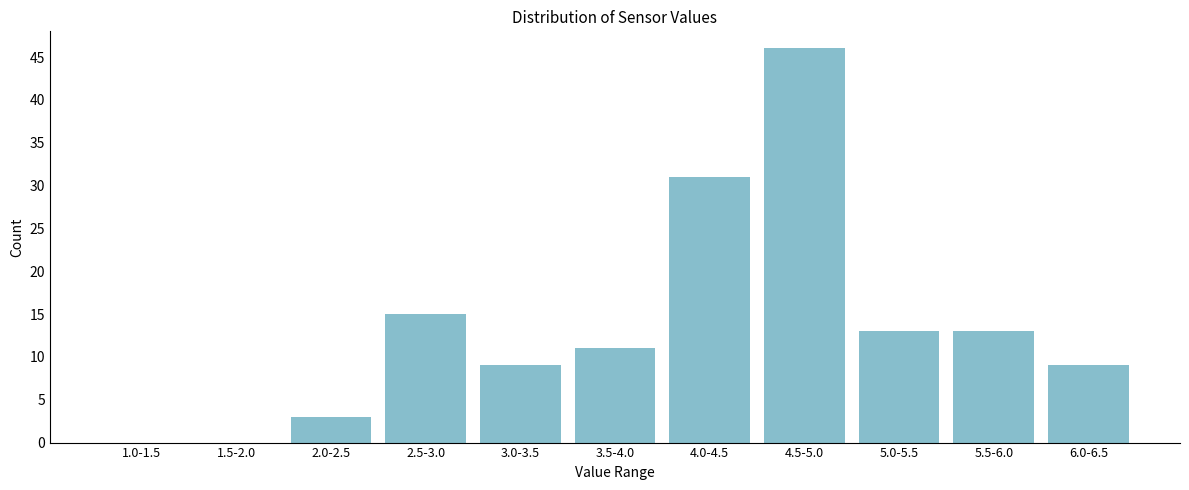

Reading left to right, transcribe all the data shown in this chart.

1.0-1.5=0	1.5-2.0=0	2.0-2.5=3	2.5-3.0=15	3.0-3.5=9	3.5-4.0=11	4.0-4.5=31	4.5-5.0=46	5.0-5.5=13	5.5-6.0=13	6.0-6.5=9